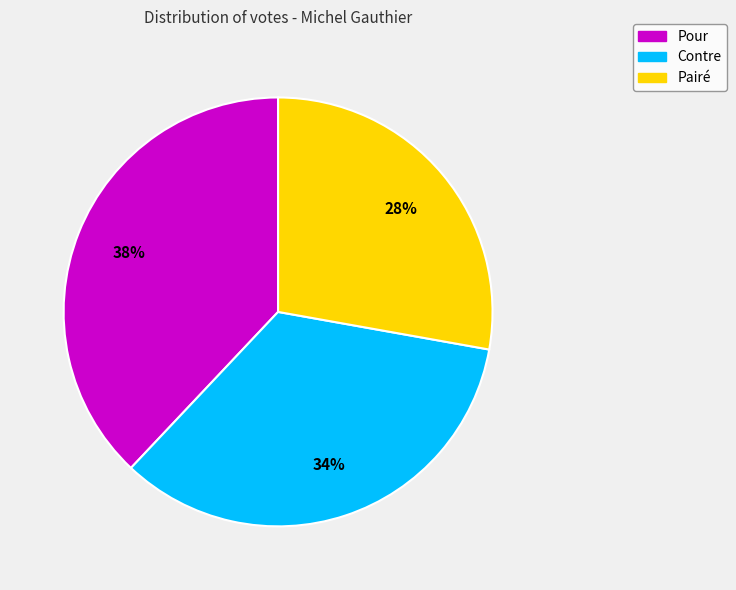

Which slice is the largest?

Pour